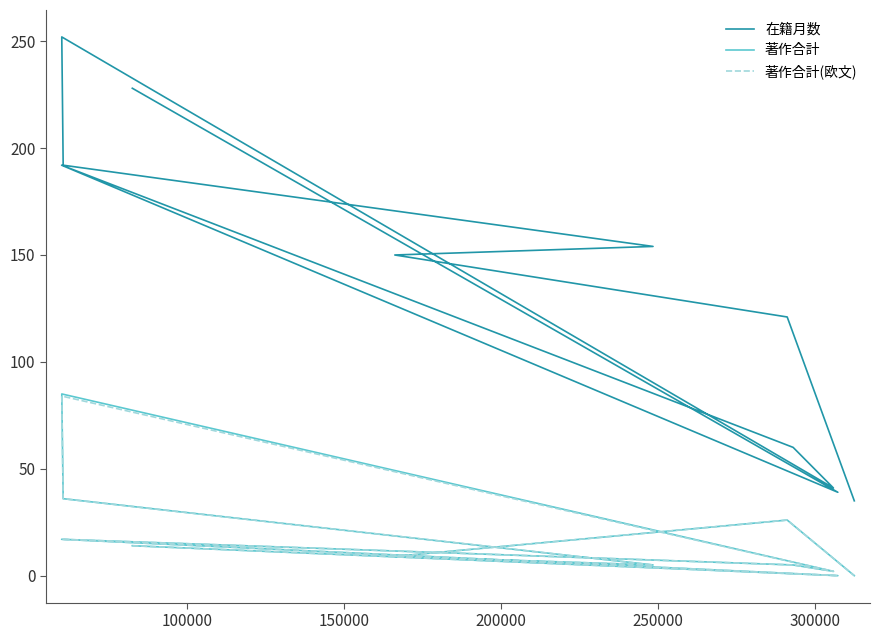

Reading right to left, extract all data points from this chart.

在籍月数: 35	121	150	154	192	252	41	60	192	39	228
著作合計: 0	26	9	5	36	85	2	5	17	0	14
著作合計(欧文): 0	26	9	5	36	84	2	5	17	0	14